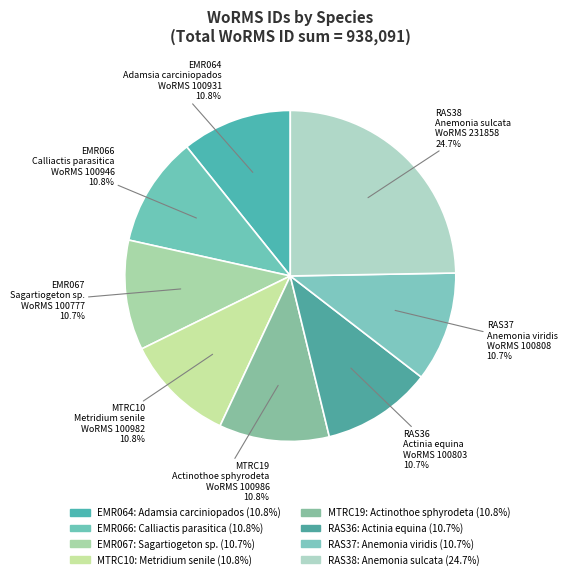

Count the number of slices in the pie.

8